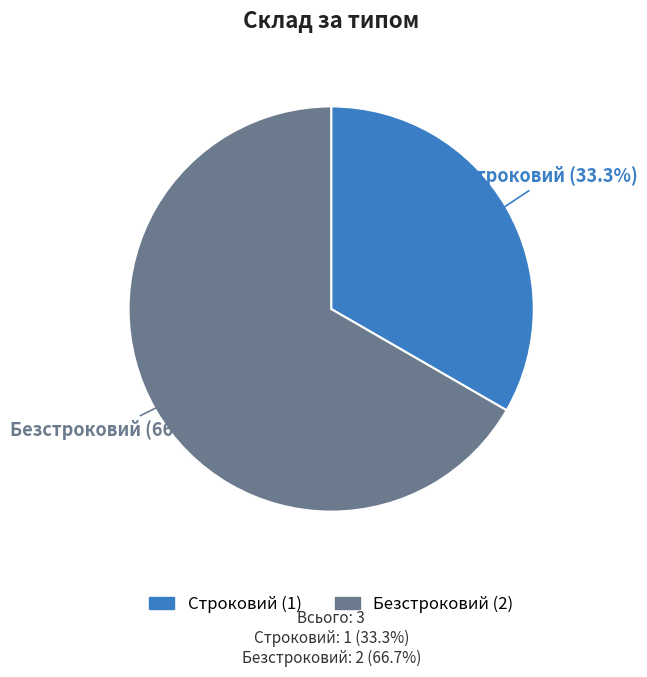

Rank the categories by value from highest to lowest.

Безстроковий, Строковий